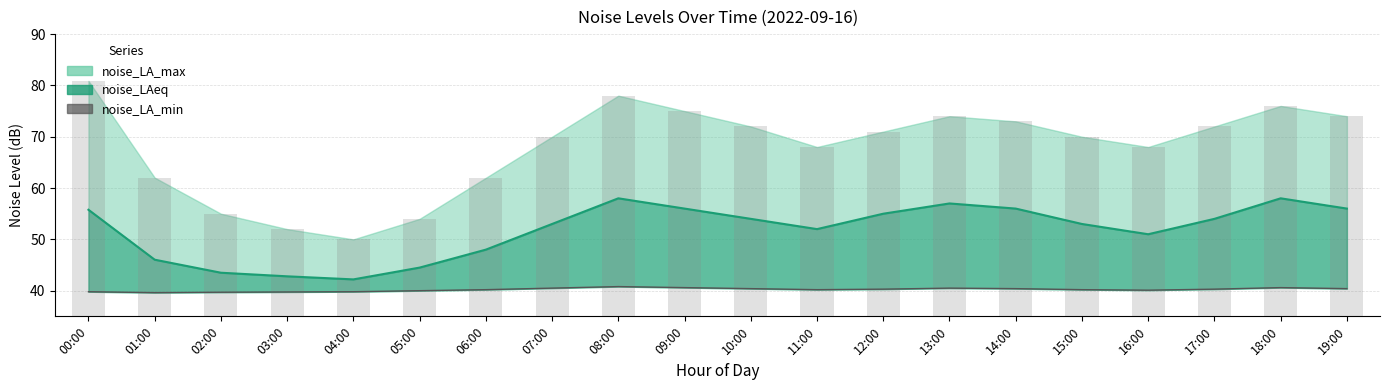

Rank the series at 05:00 from lowest to highest value.

noise_LA_min, noise_LAeq, noise_LA_max (bar)